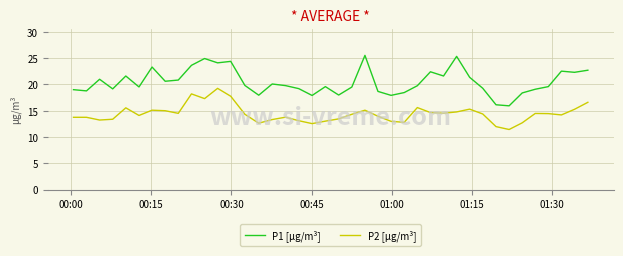

Is this an area chart (filled region under the line)?

No